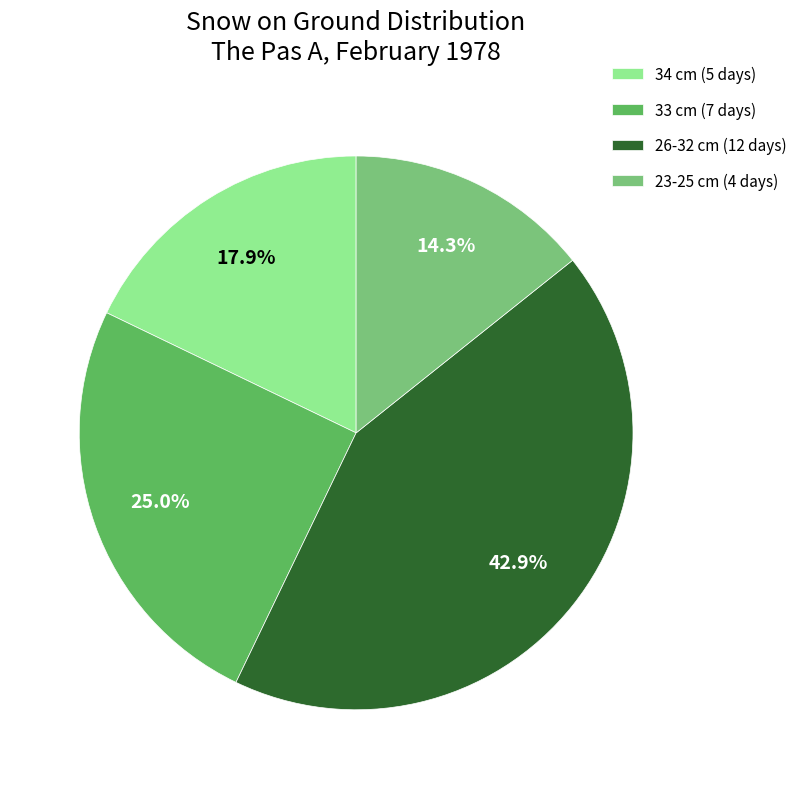

Combined, do 23-25 cm (4 days) and 34 cm (5 days) account for over 50%?

No